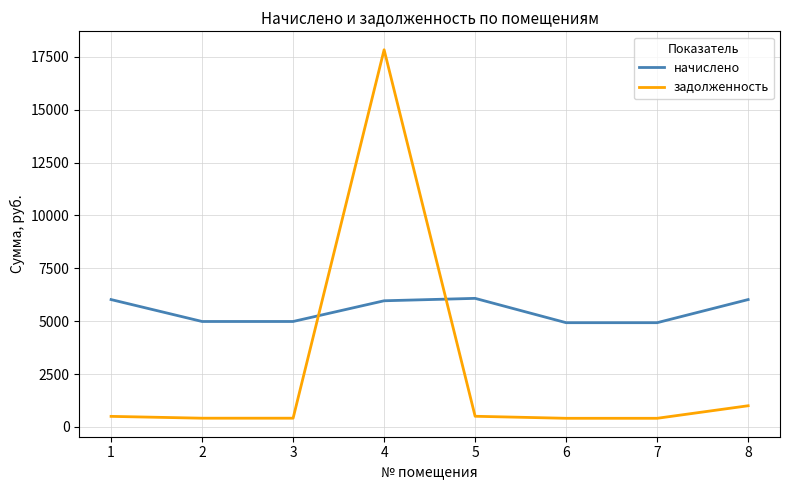

How many categories are shown in the chart?

8